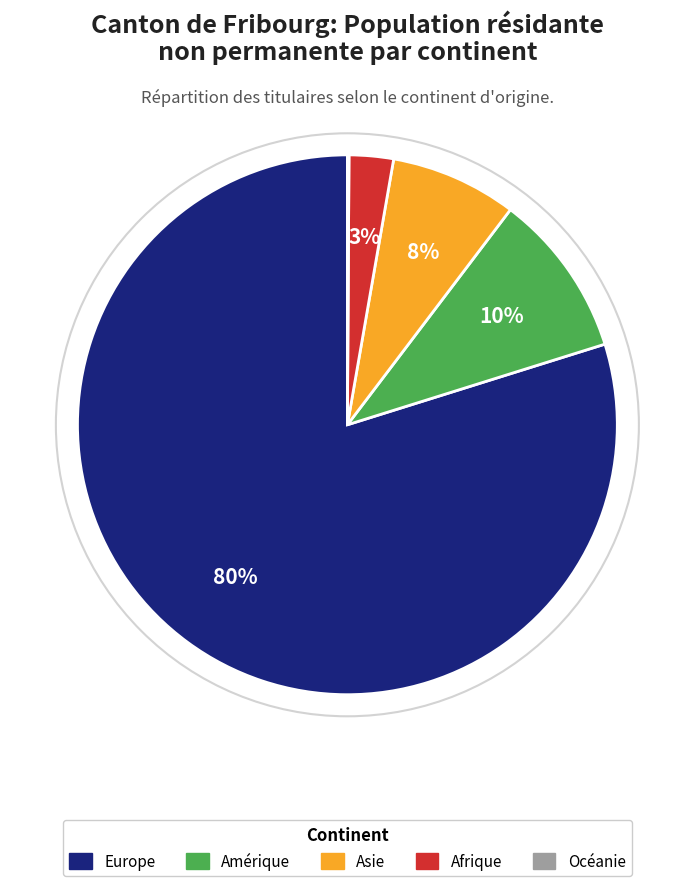

What is the largest slice in the pie chart?

Europe